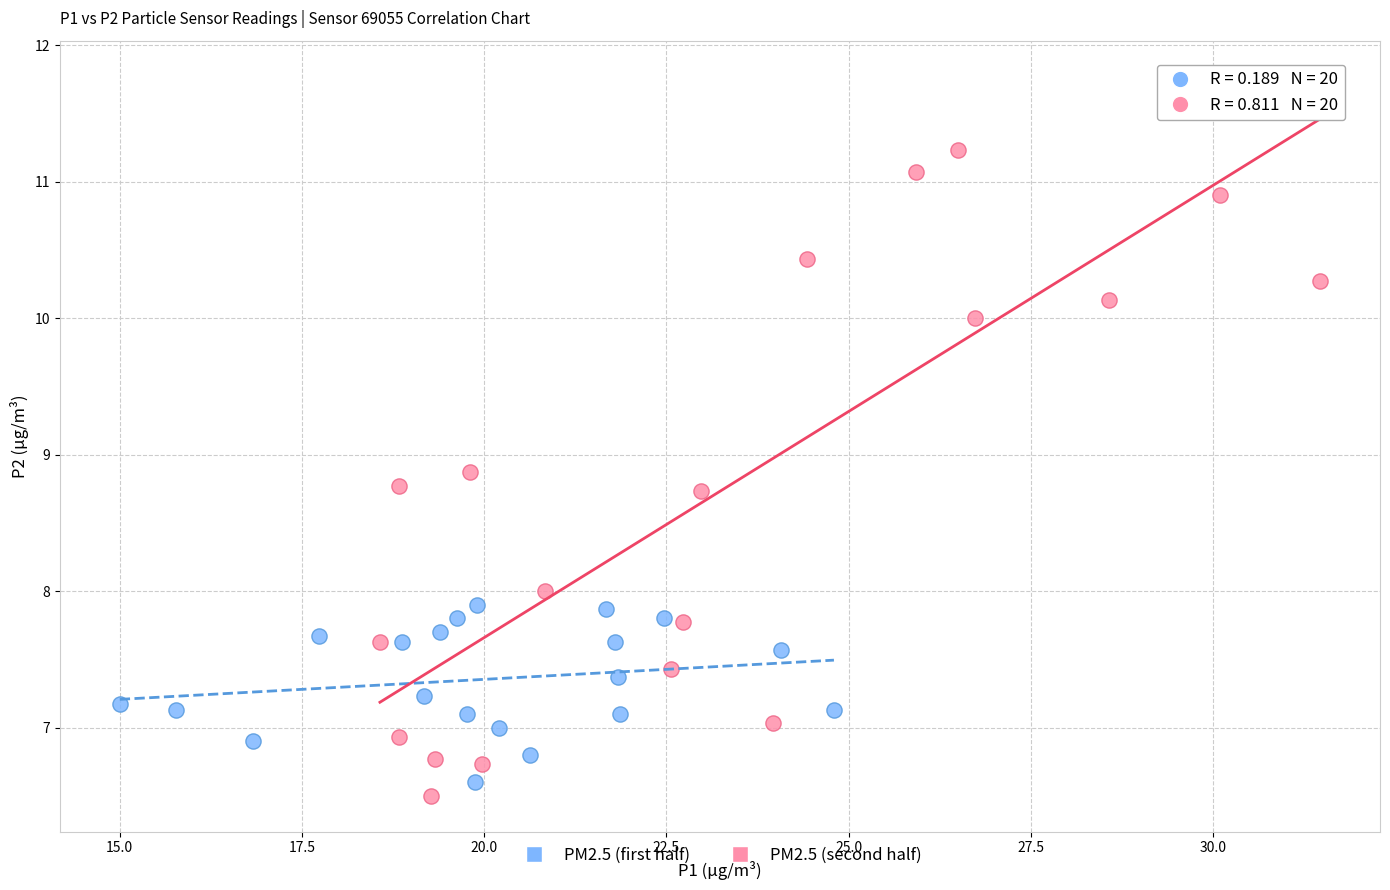

Which series has the widest spread of Y values?

PM2.5 (second half)